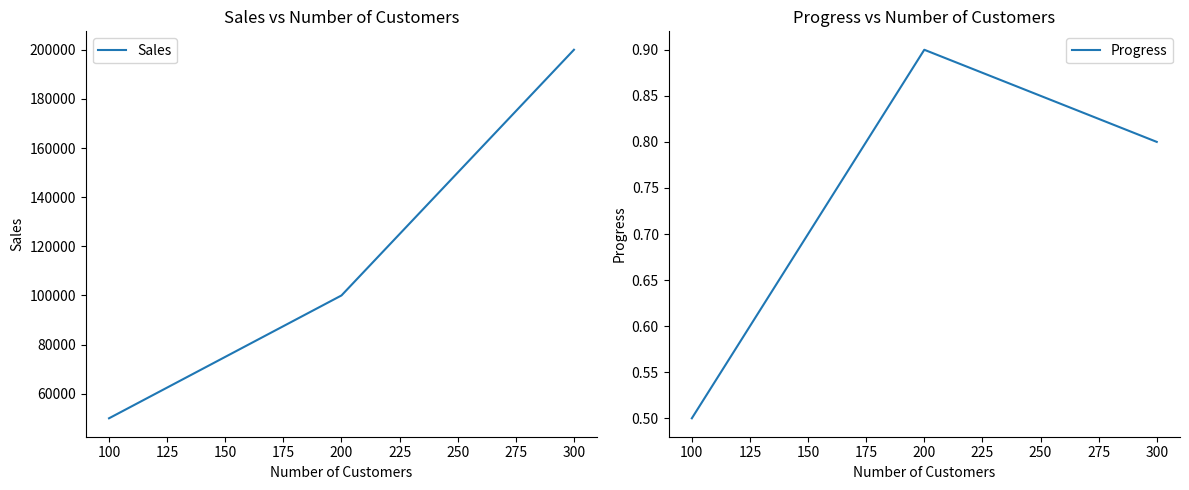

The Progress series shows 0.2 at 100. True or false?

False